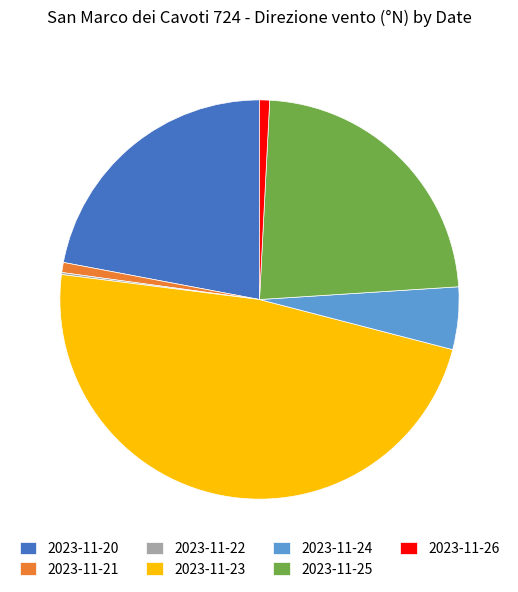

Combined, do 2023-11-26 and 2023-11-24 account for over 50%?

No